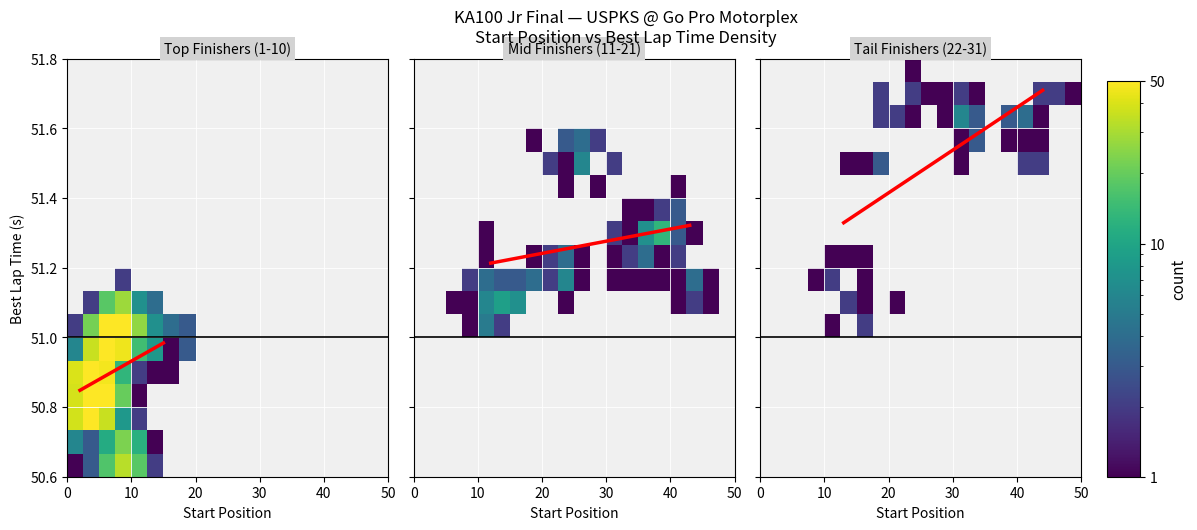

What is the sum of the Best Lap time values at 4 and 24?

102.2